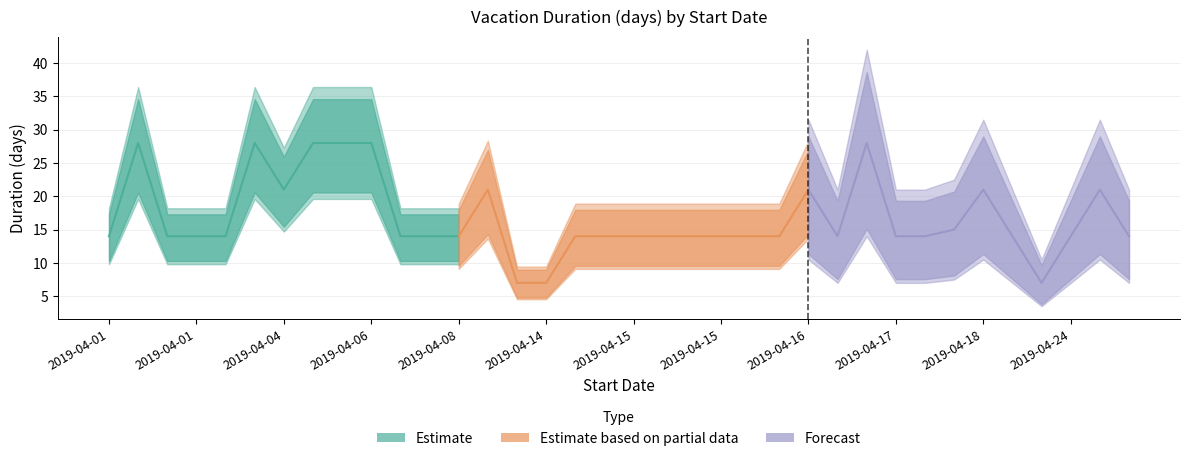

What value does the data have at 2019-04-15?

14